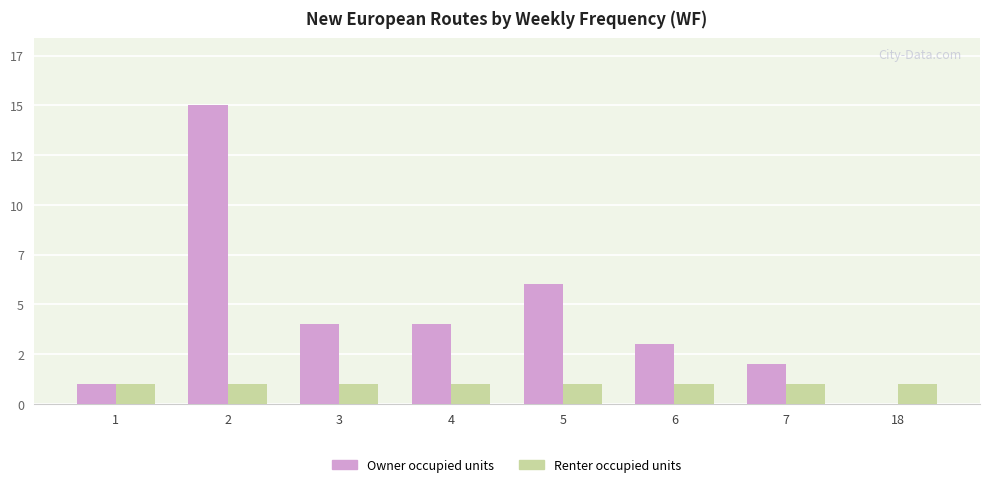

Which series has the largest total across all categories?

Owner occupied units